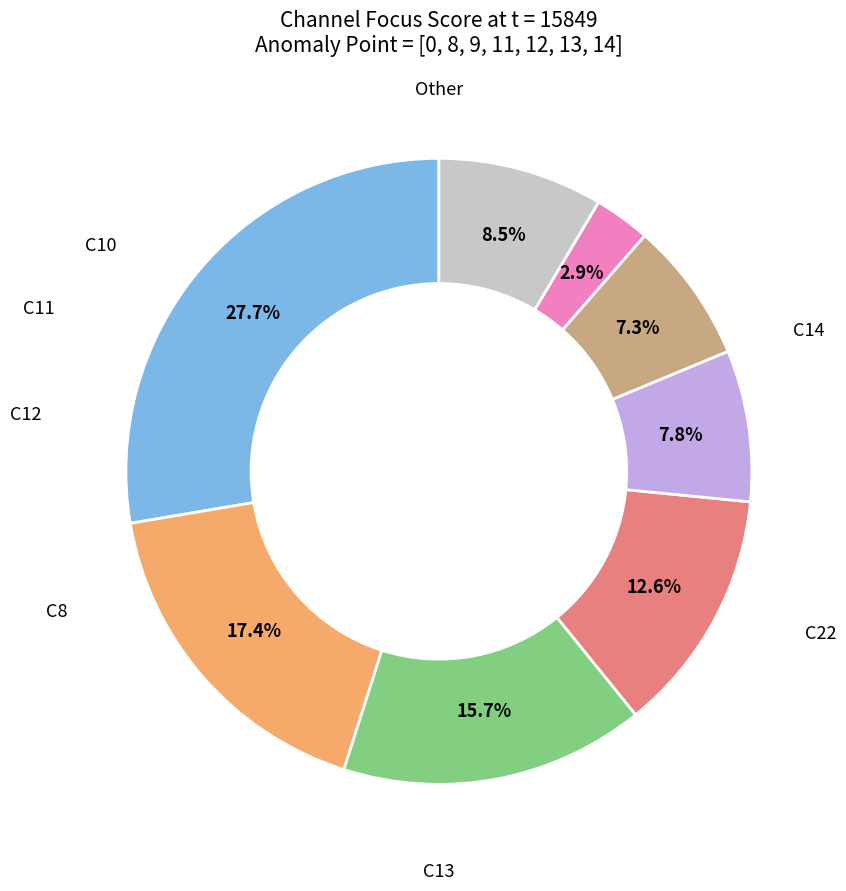

Is there a majority slice in this chart?

No